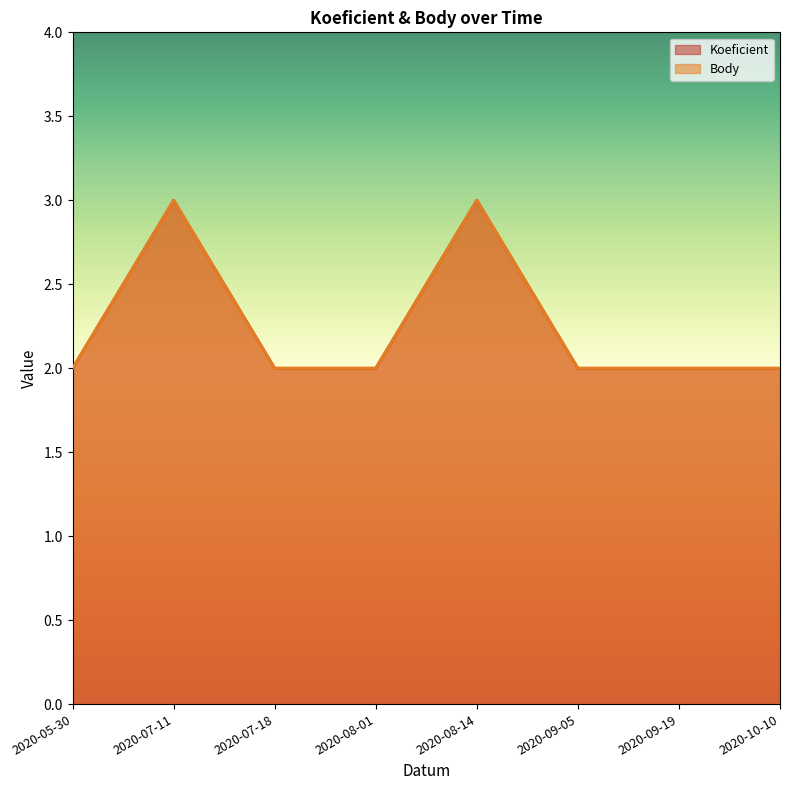

Count the Koeficient values in the range 2 to 3.

8